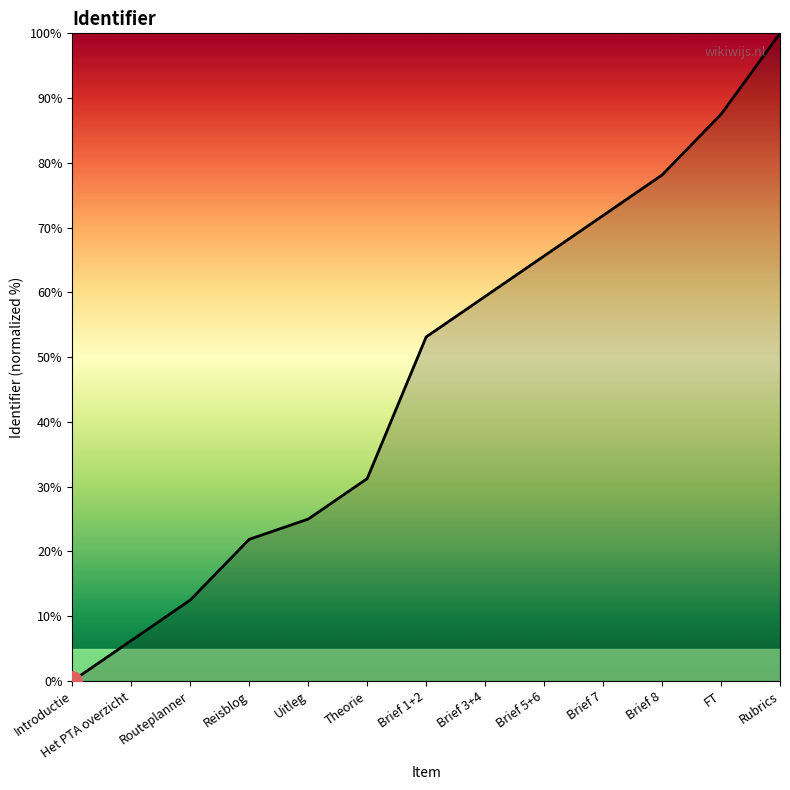

How many positive values are there?

12